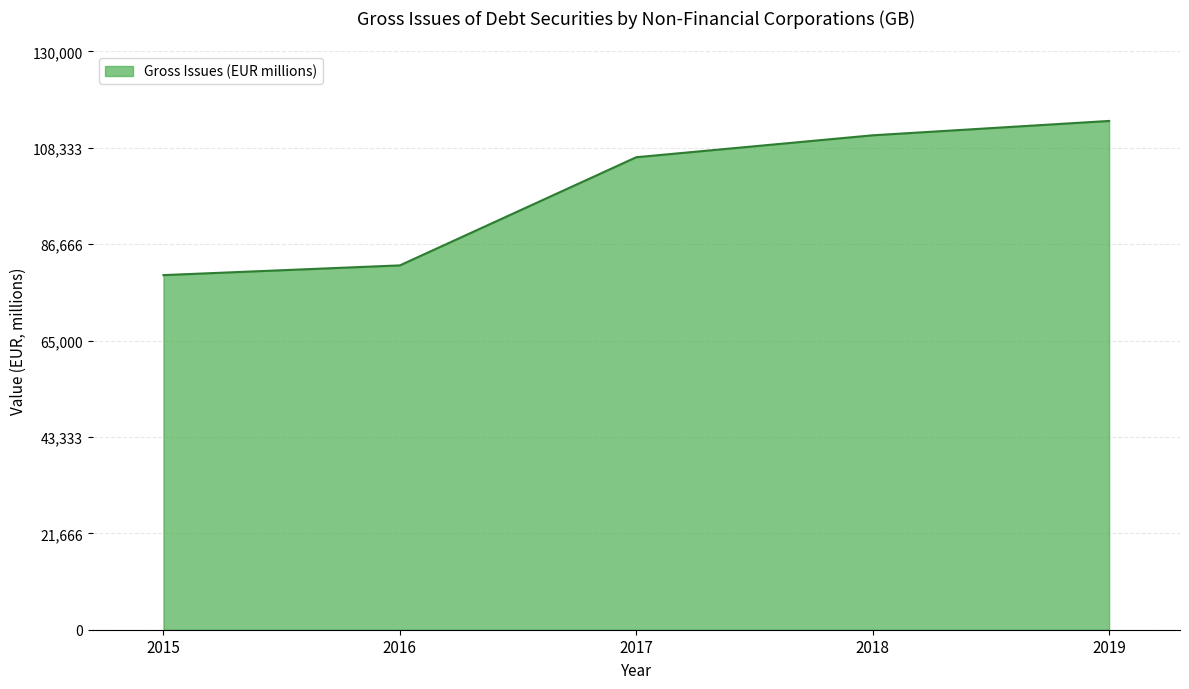

Count the number of values greater than 106224.

3